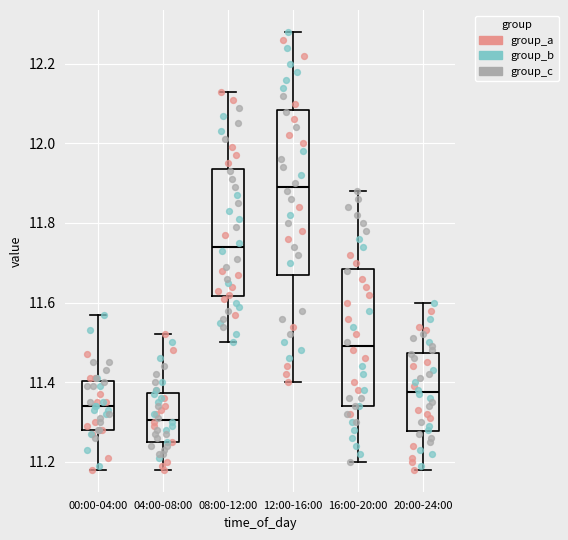

Where does the median line of the box for 00:00-04:00 sit on the y-axis? The values are not printed on the chart, so give them approximately, as read against the axis.

11.34